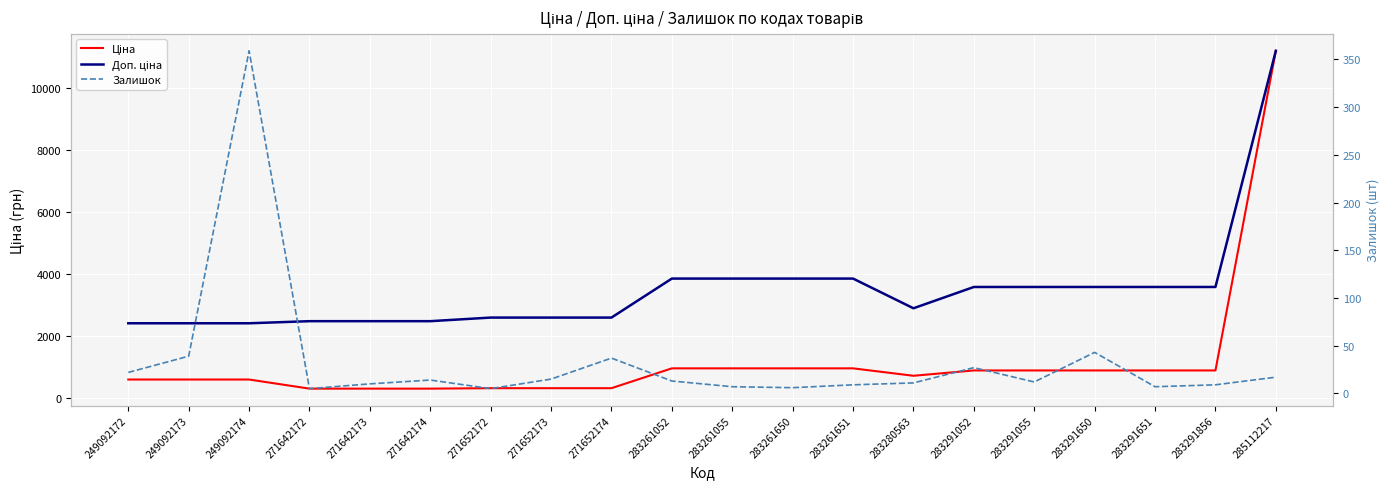

What is the sum of the Доп. ціна values at 283291650 and 271642172?

6066.0